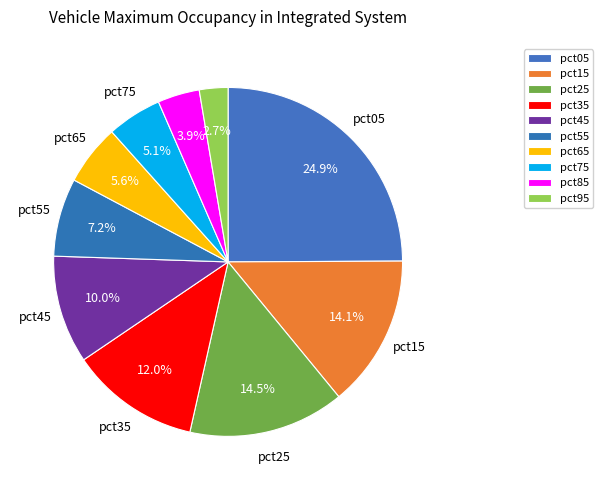

How many segments does this pie chart have?

10